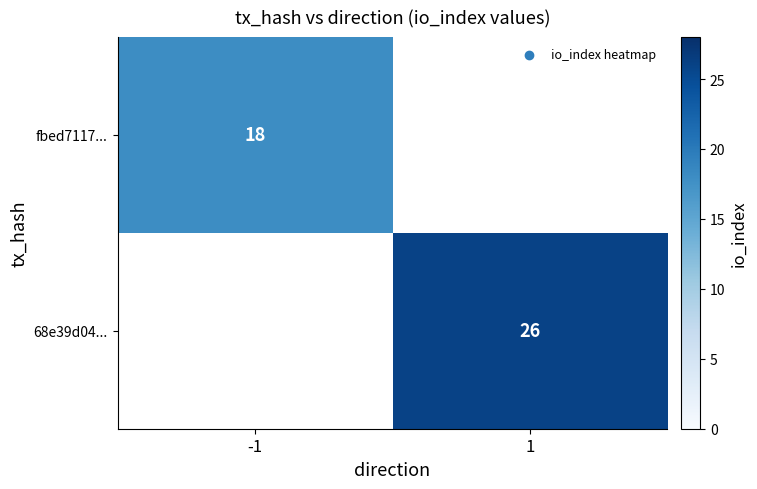

True or false: 68e39d04... has a value of 26 at 1.

True